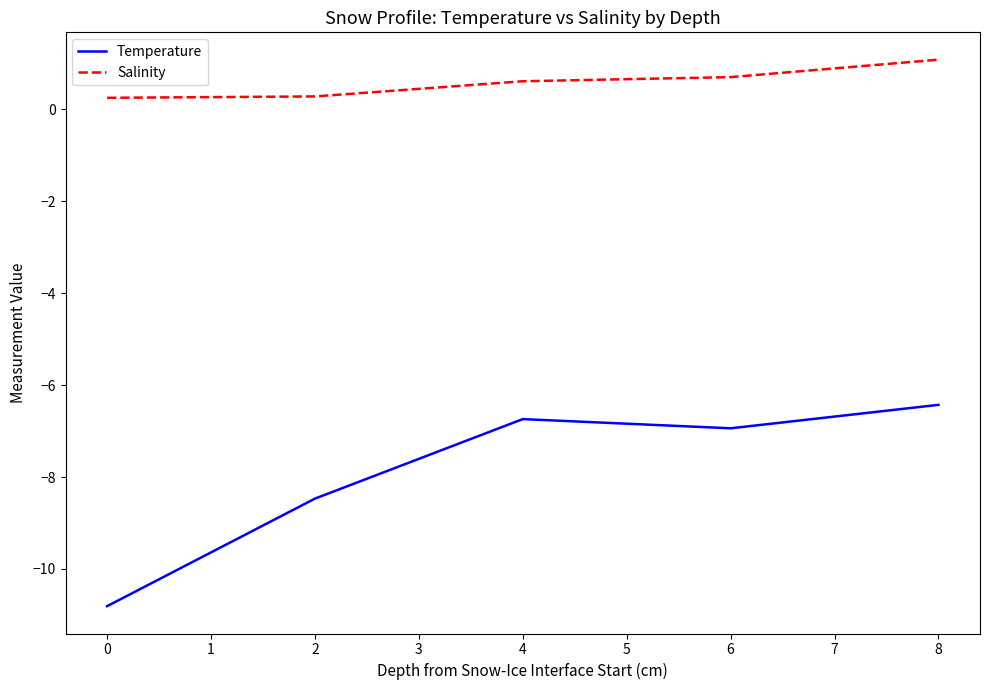

Which series has the largest total across all categories?

Salinity